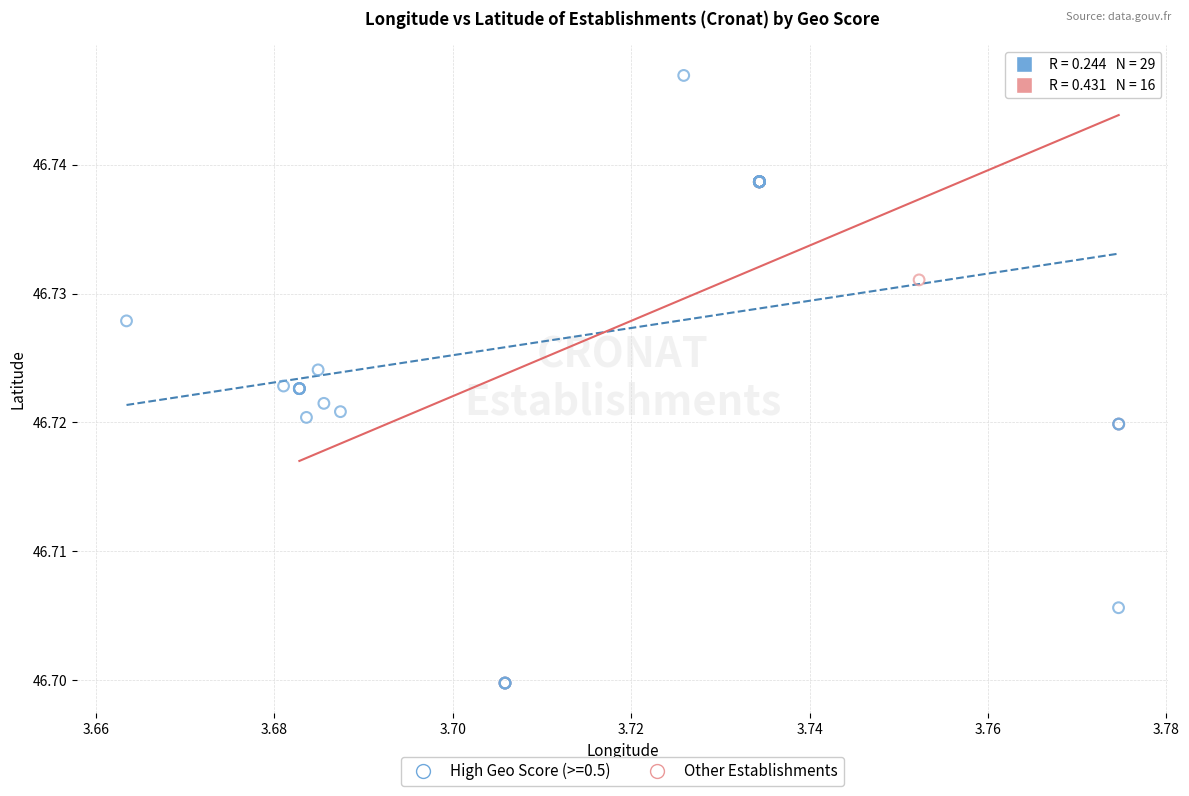

Which series has the widest spread of Y values?

High Geo Score (>=0.5)